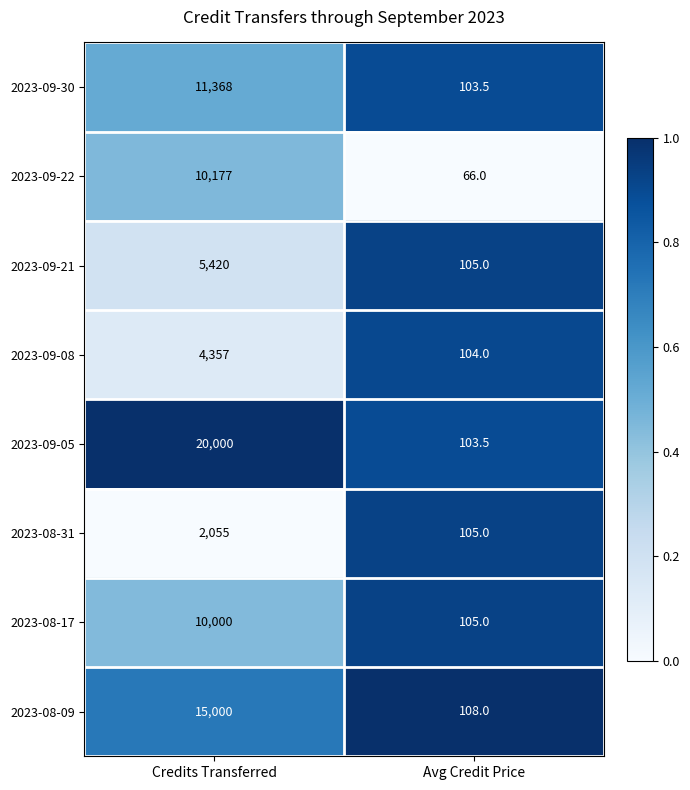

What is the sum of the 2023-09-21 values at Credits Transferred and Avg Credit Price?

5525.0